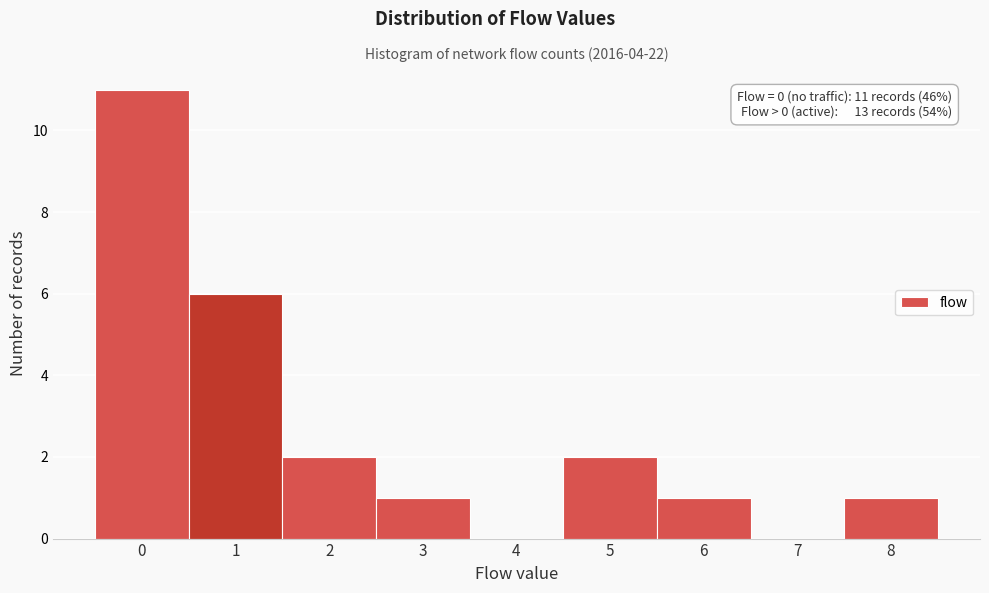

Over which range of the x-axis is the bar tallest?

-0.5 to 0.5